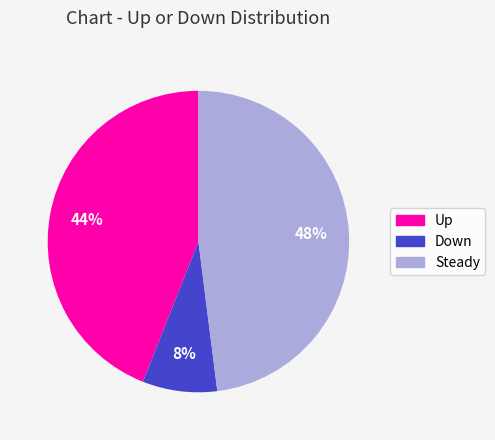

To the nearest percent, what is the average slice percentage?

33%